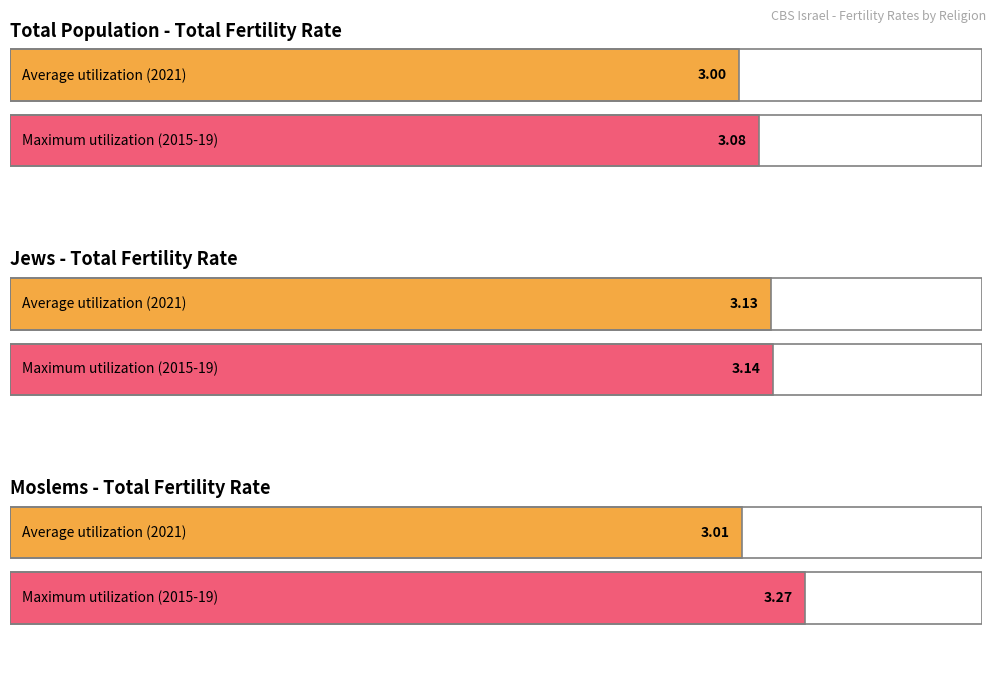

What position from the left is Total Population?

1